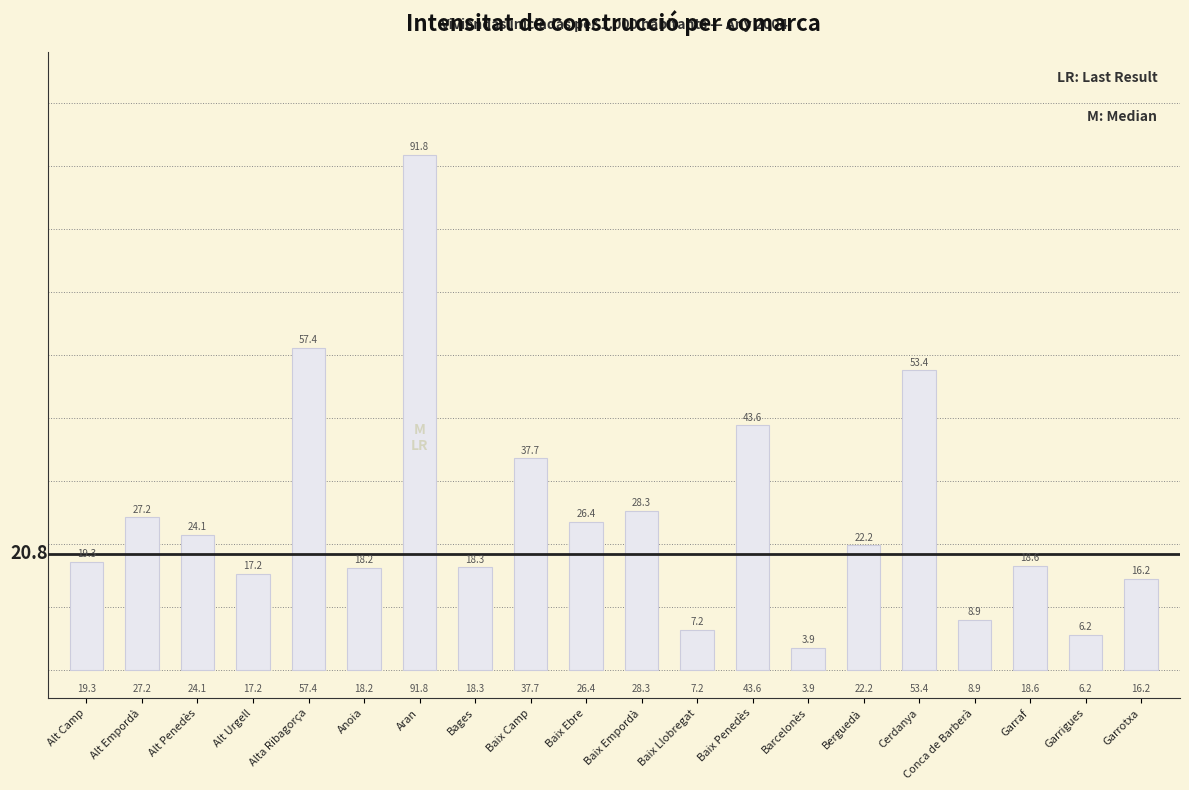

Are the bars horizontal?

No